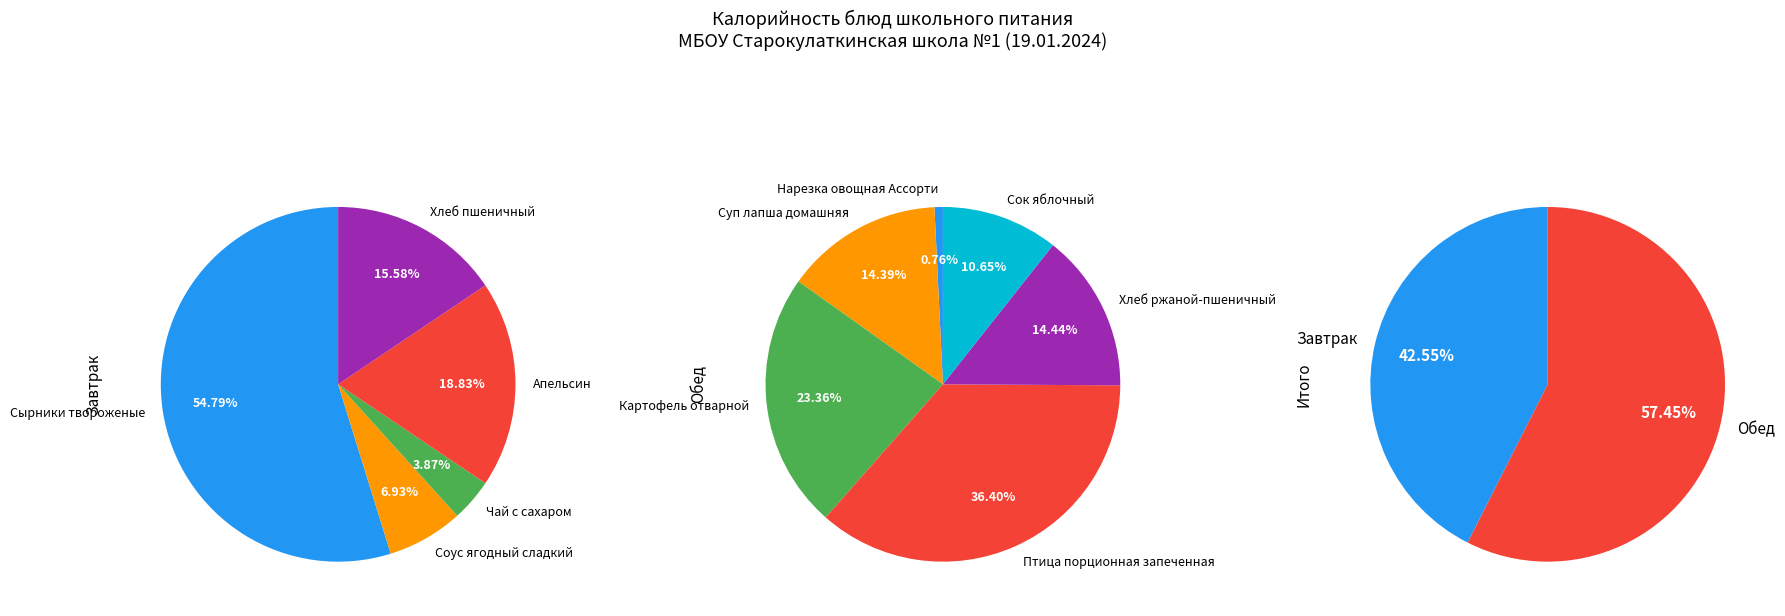

Which slice represents more than half of the pie?

Обед